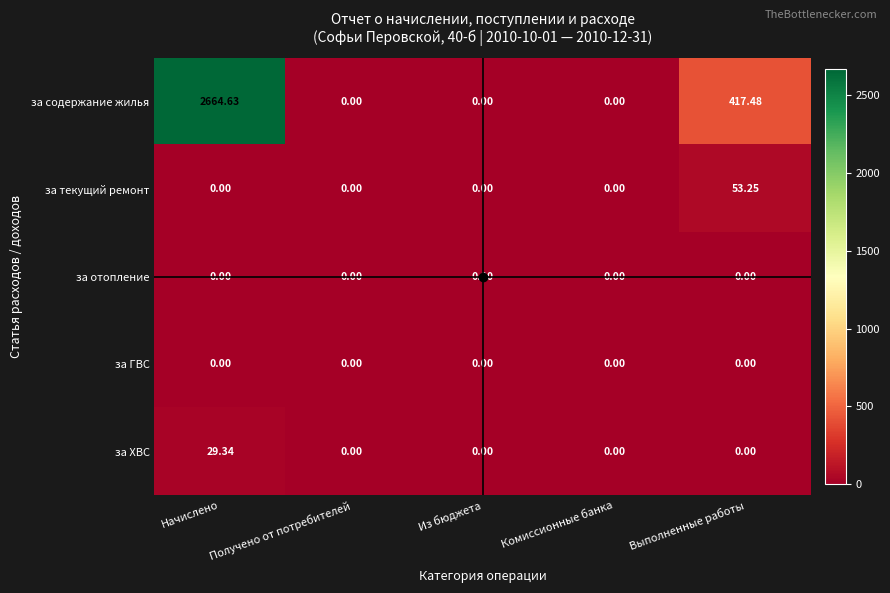

Which series has the largest range (max minus min)?

за содержание жилья